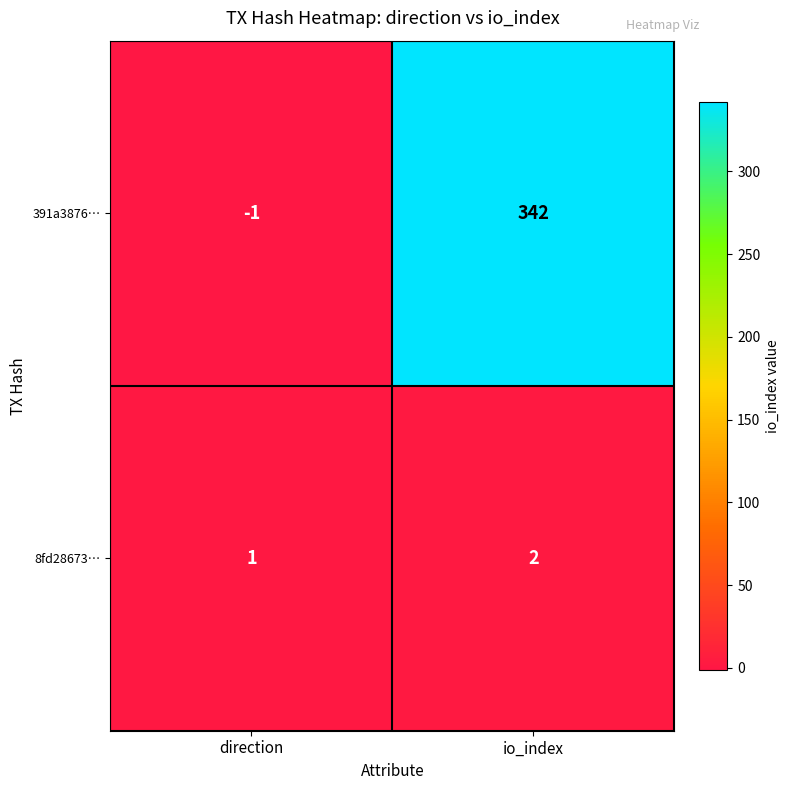

Read the 391a3876… value at io_index.

342